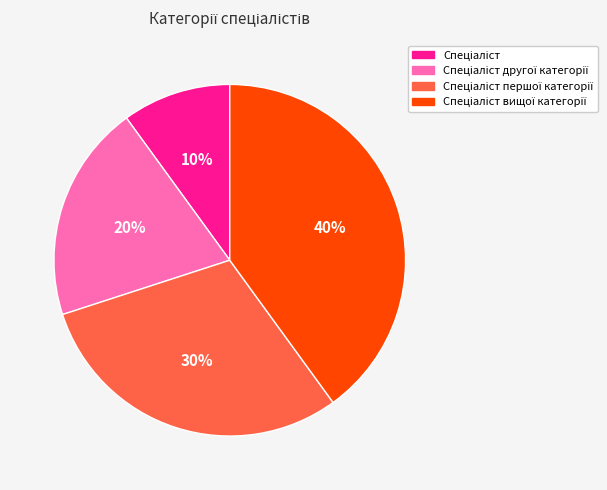

To the nearest percent, what is the difference between the largest and smallest slice percentages?

30%